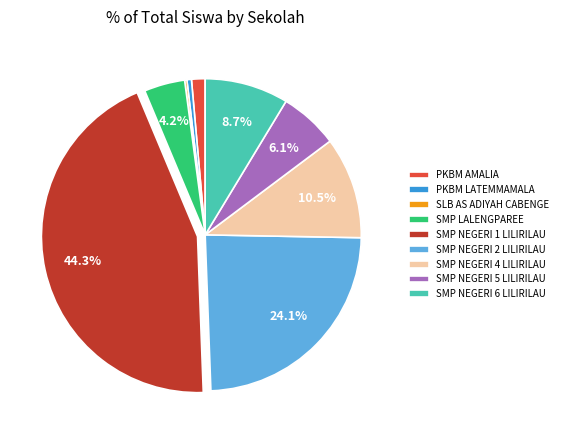

True or false: SMP NEGERI 5 LILIRILAU accounts for 6% of the total.

True